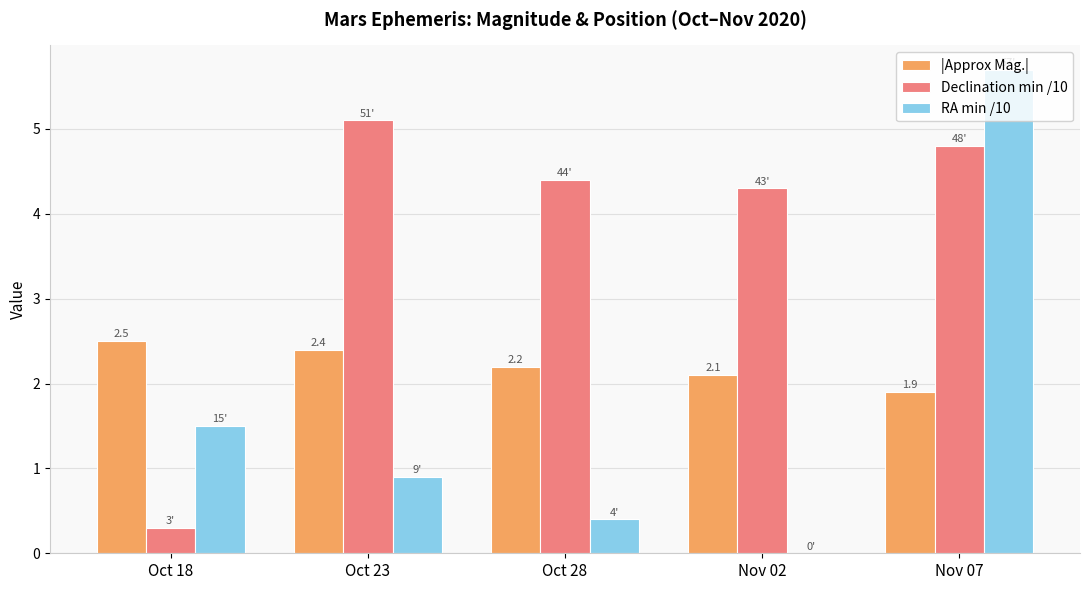

Reading right to left, list all the values displayed in this chart.

|Approx Mag.|: Nov 07=1.9	Nov 02=2.1	Oct 28=2.2	Oct 23=2.4	Oct 18=2.5
Declination min /10: Nov 07=4.8	Nov 02=4.3	Oct 28=4.4	Oct 23=5.1	Oct 18=0.3
RA min /10: Nov 07=5.7	Nov 02=0.0	Oct 28=0.4	Oct 23=0.9	Oct 18=1.5